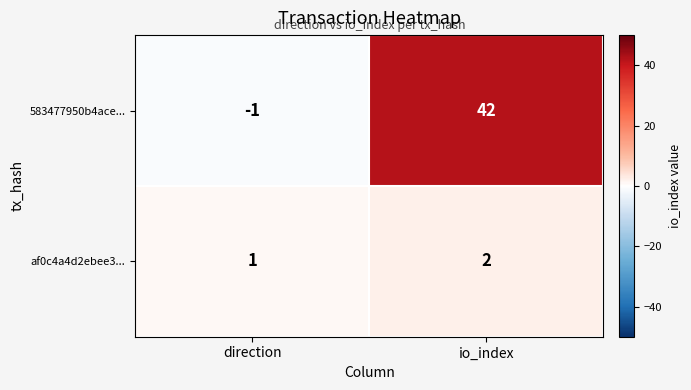

What is the difference between the 583477950b4ace... values at direction and io_index?

43